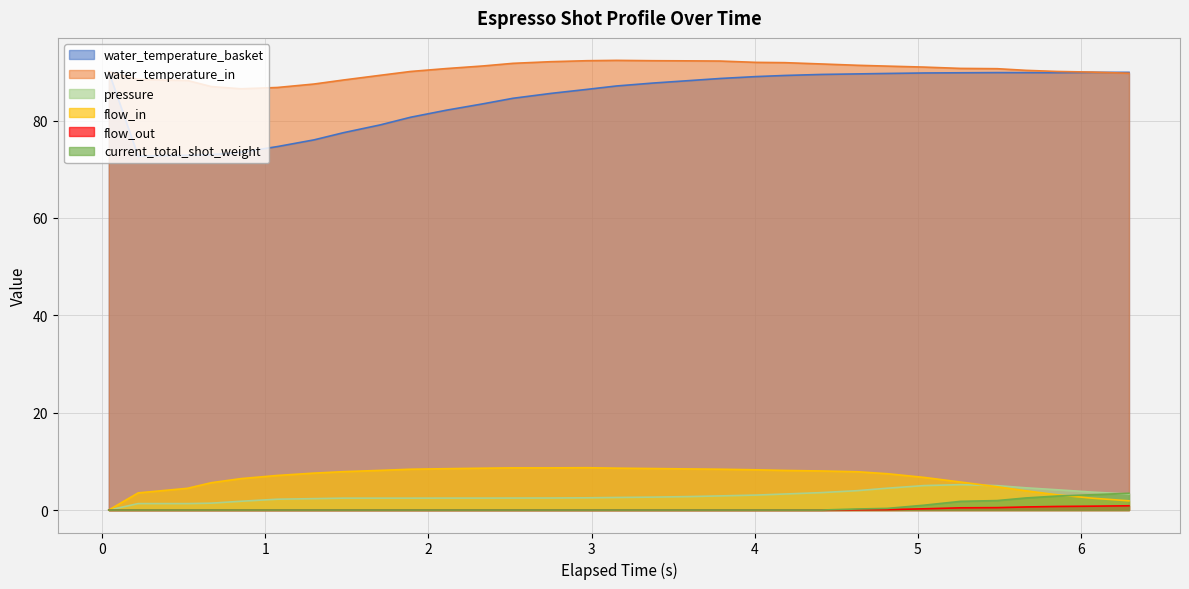

At which category is the sum across all series the highest?

5.038